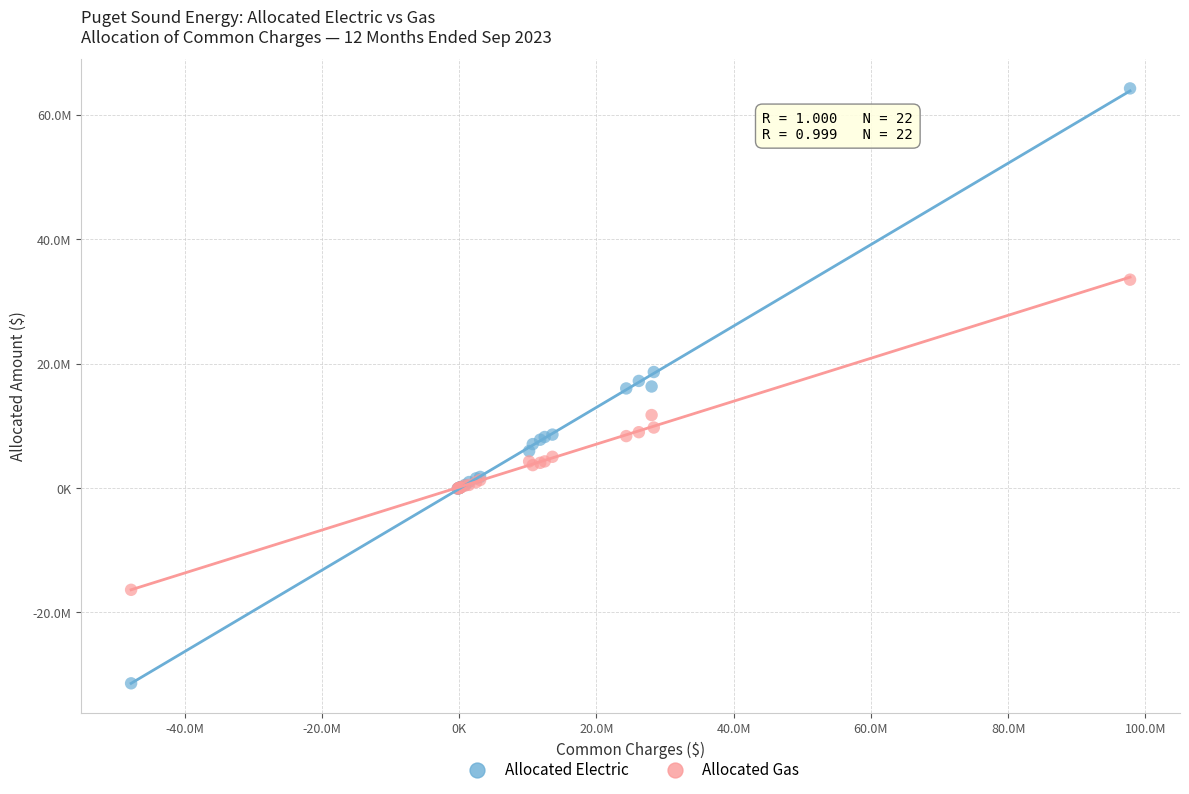

What are all the series names shown in the legend?

Allocated Electric, Allocated Gas